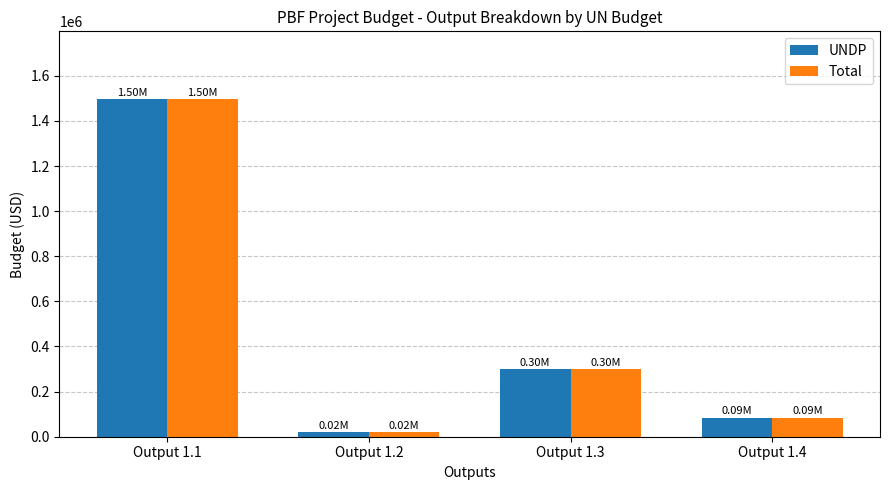

What is the average value of the UNDP series?

475625.2